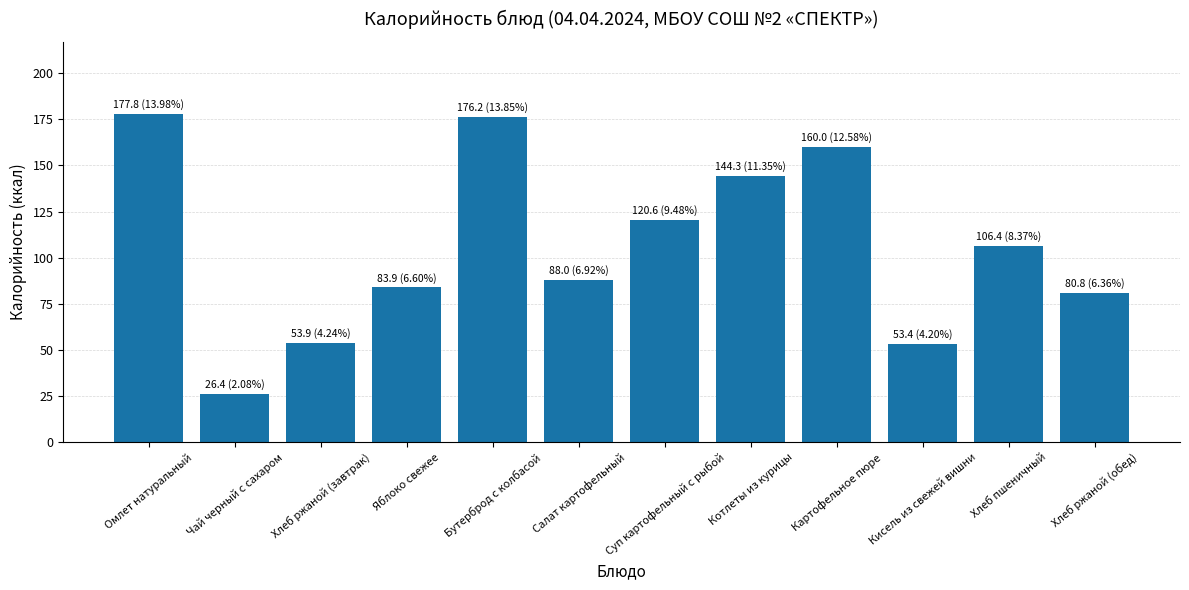

What is the ratio of the value at Суп картофельный с рыбой to the value at Бутерброд с колбасой?

0.7